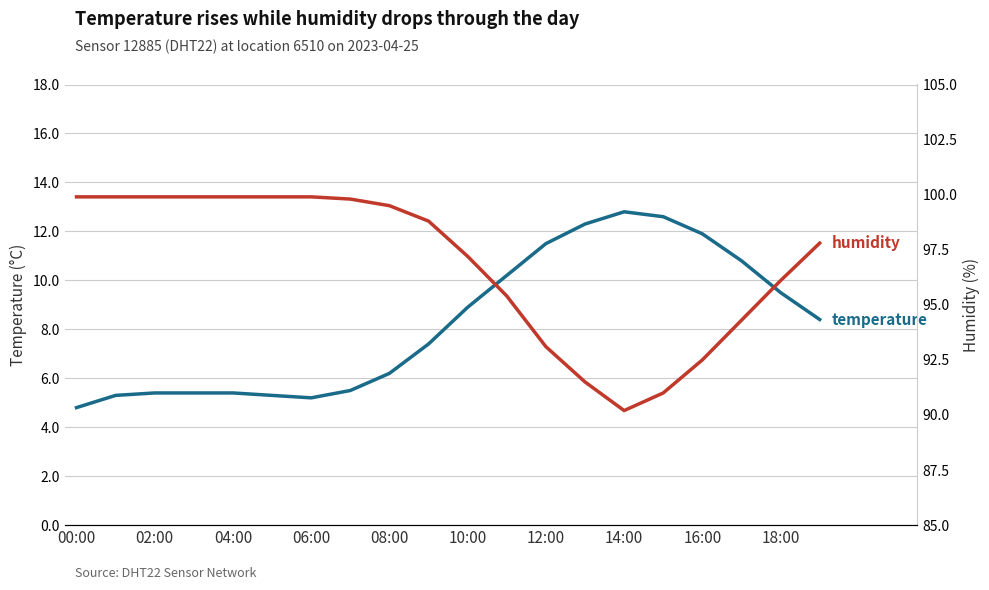

Is it true that temperature equals 2.7 at 11?

False